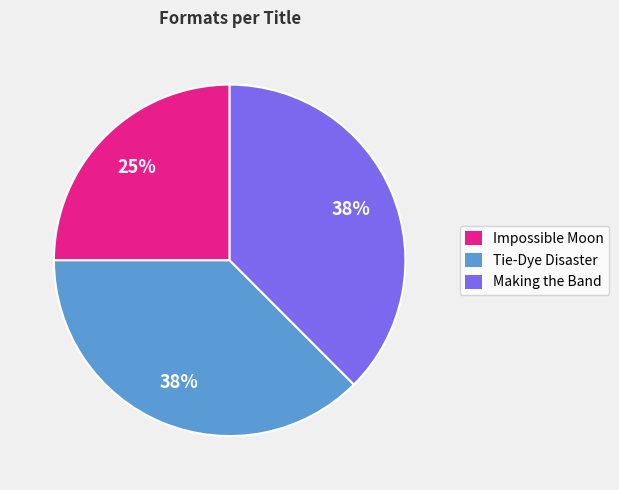

Is there any slice that represents more than half of the pie?

No